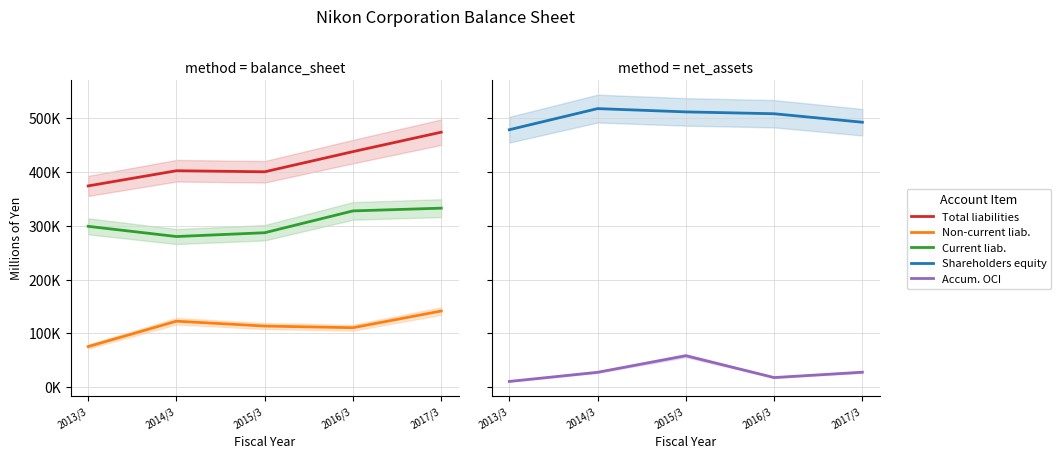

Which series has the largest total across all categories?

Total shareholders equity